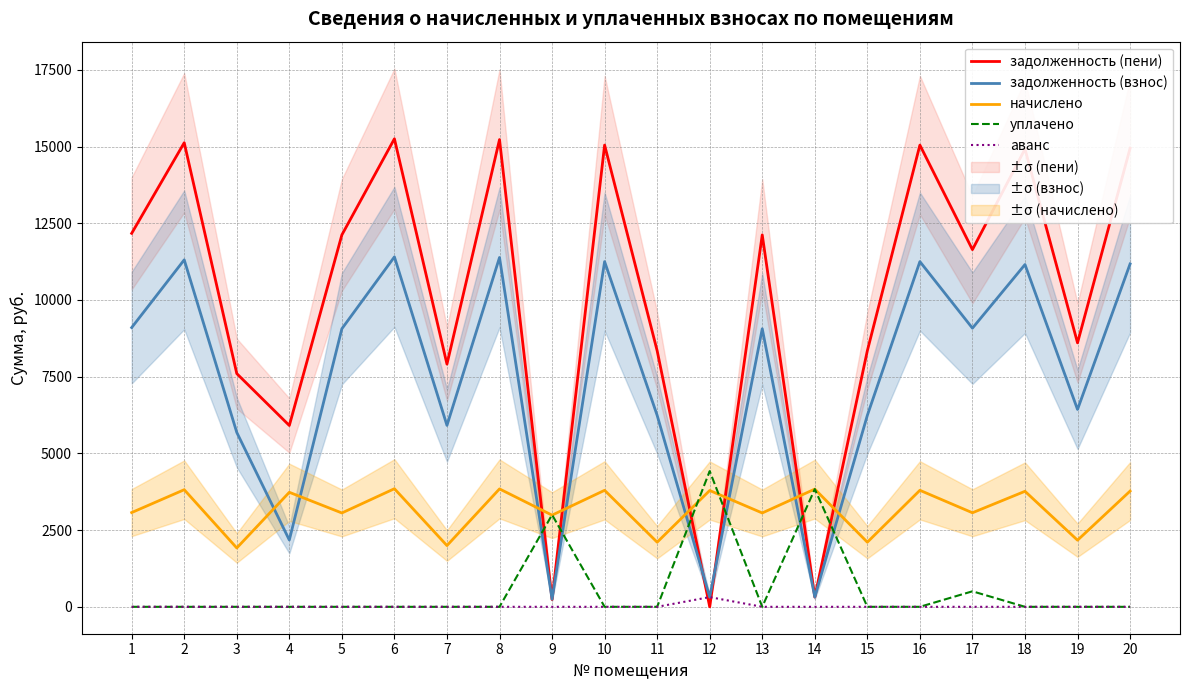

The value of задолженность (пени) at 1 is 6288.3. True or false?

False